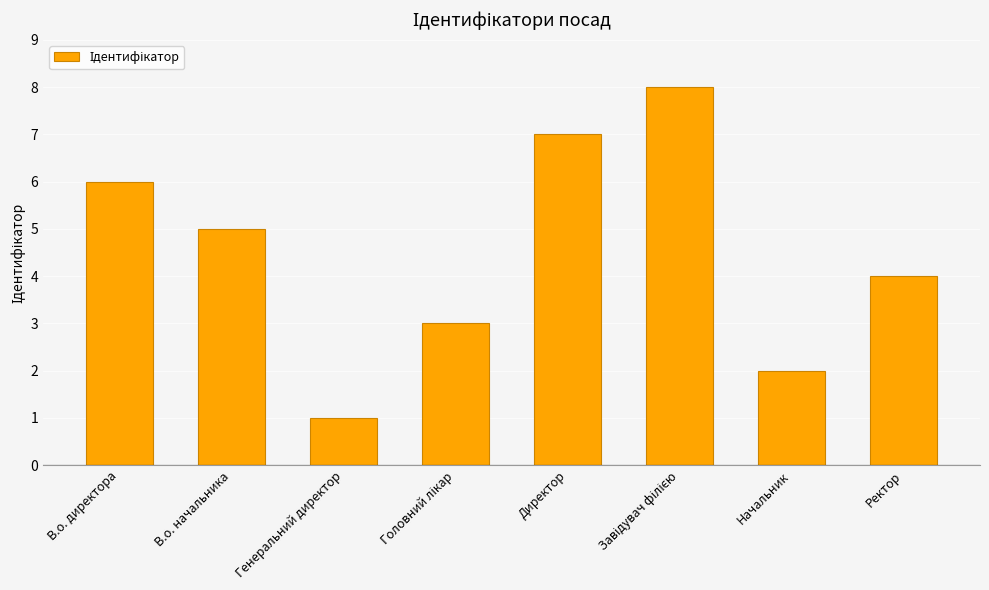

Reading left to right, transcribe all the data shown in this chart.

6	5	1	3	7	8	2	4